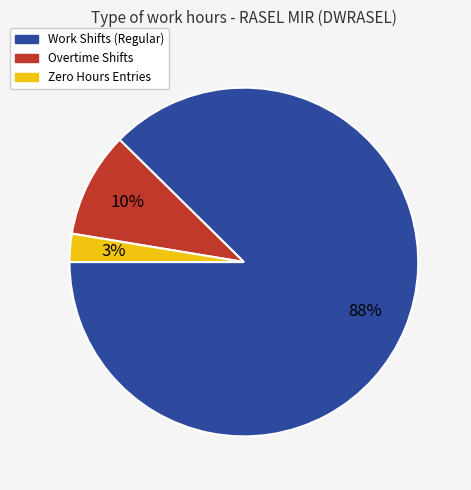

How many slices are in this pie chart?

3